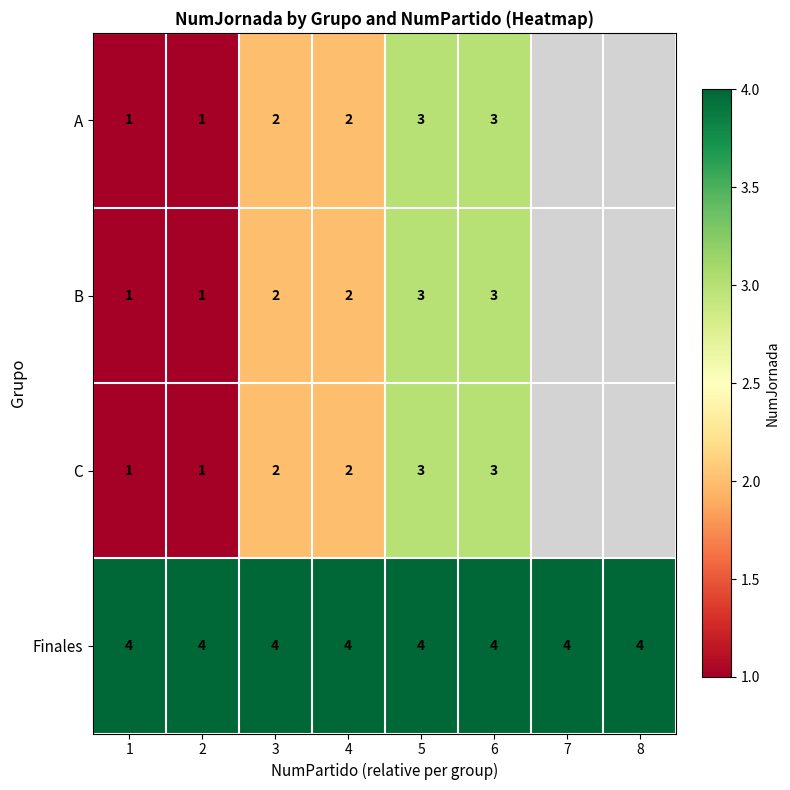

The value of Finales at 5 is 5. True or false?

False